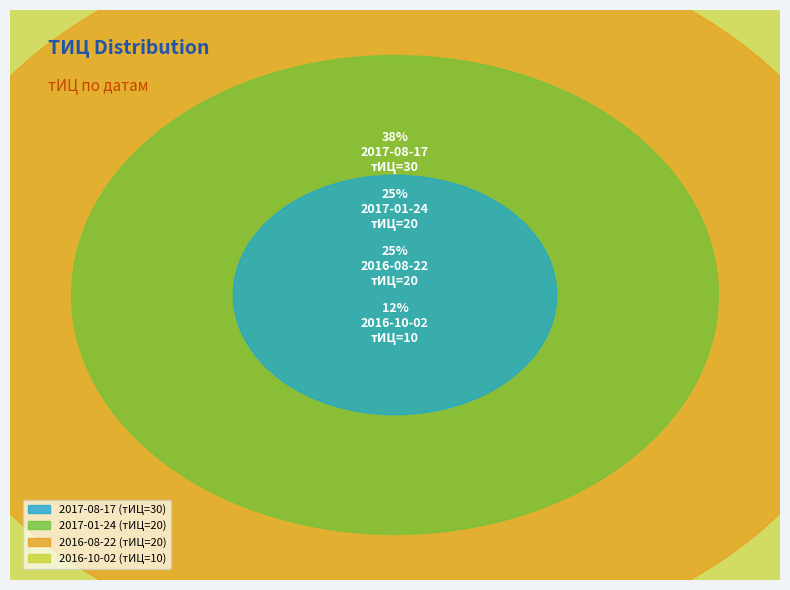

Which category has the biggest portion of the pie?

30